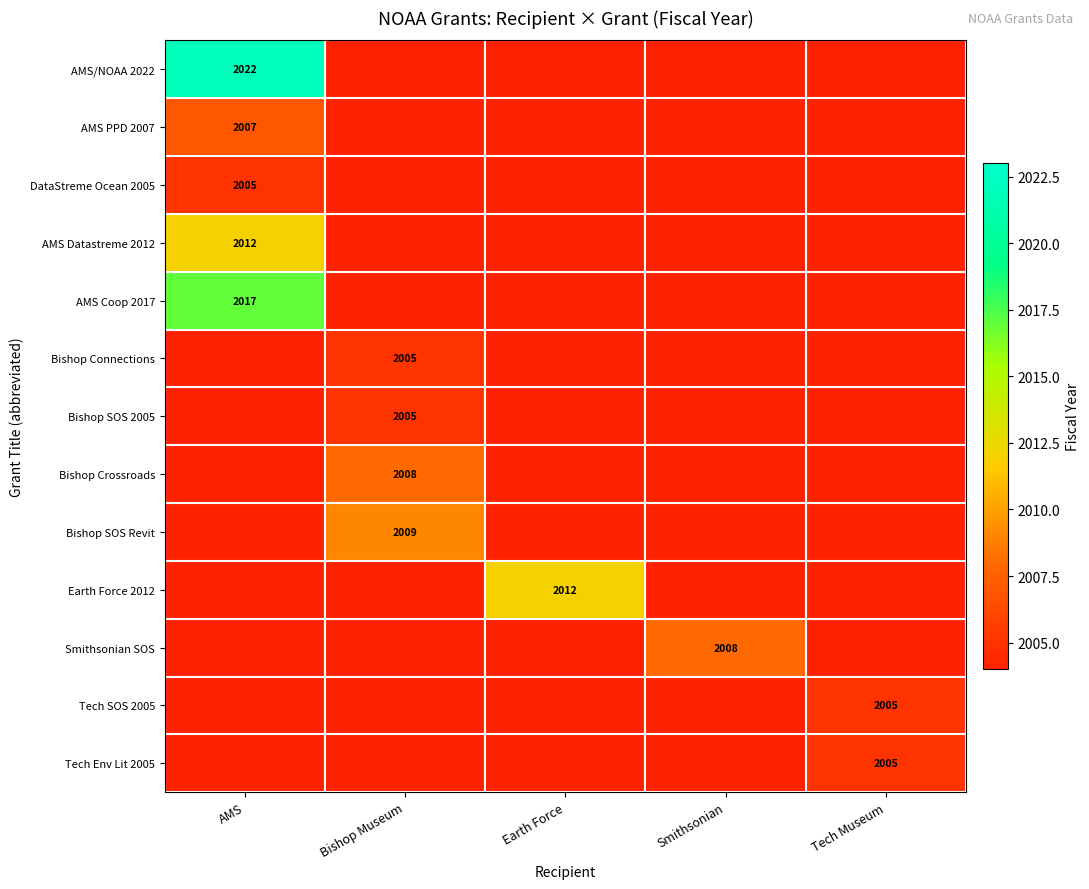

The AMS/NOAA 2022 series shows 3226 at AMS. True or false?

False